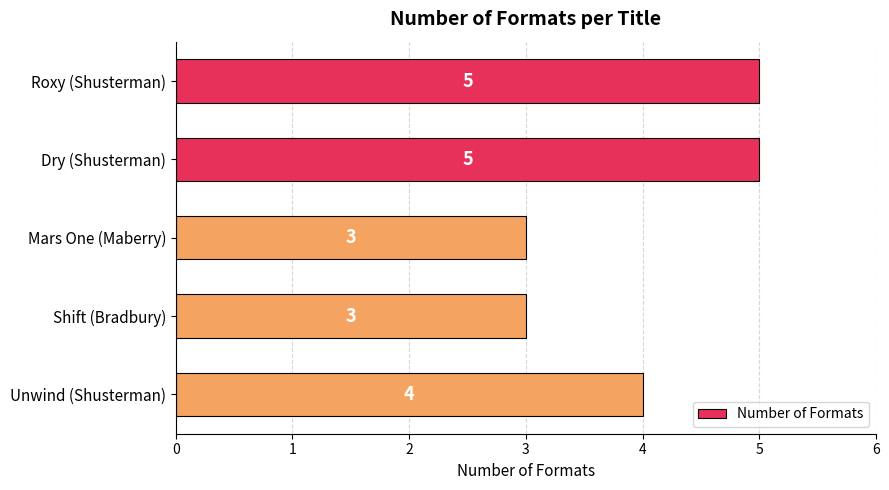

The chart shows a value of 5 at Shift (Bradbury). True or false?

False